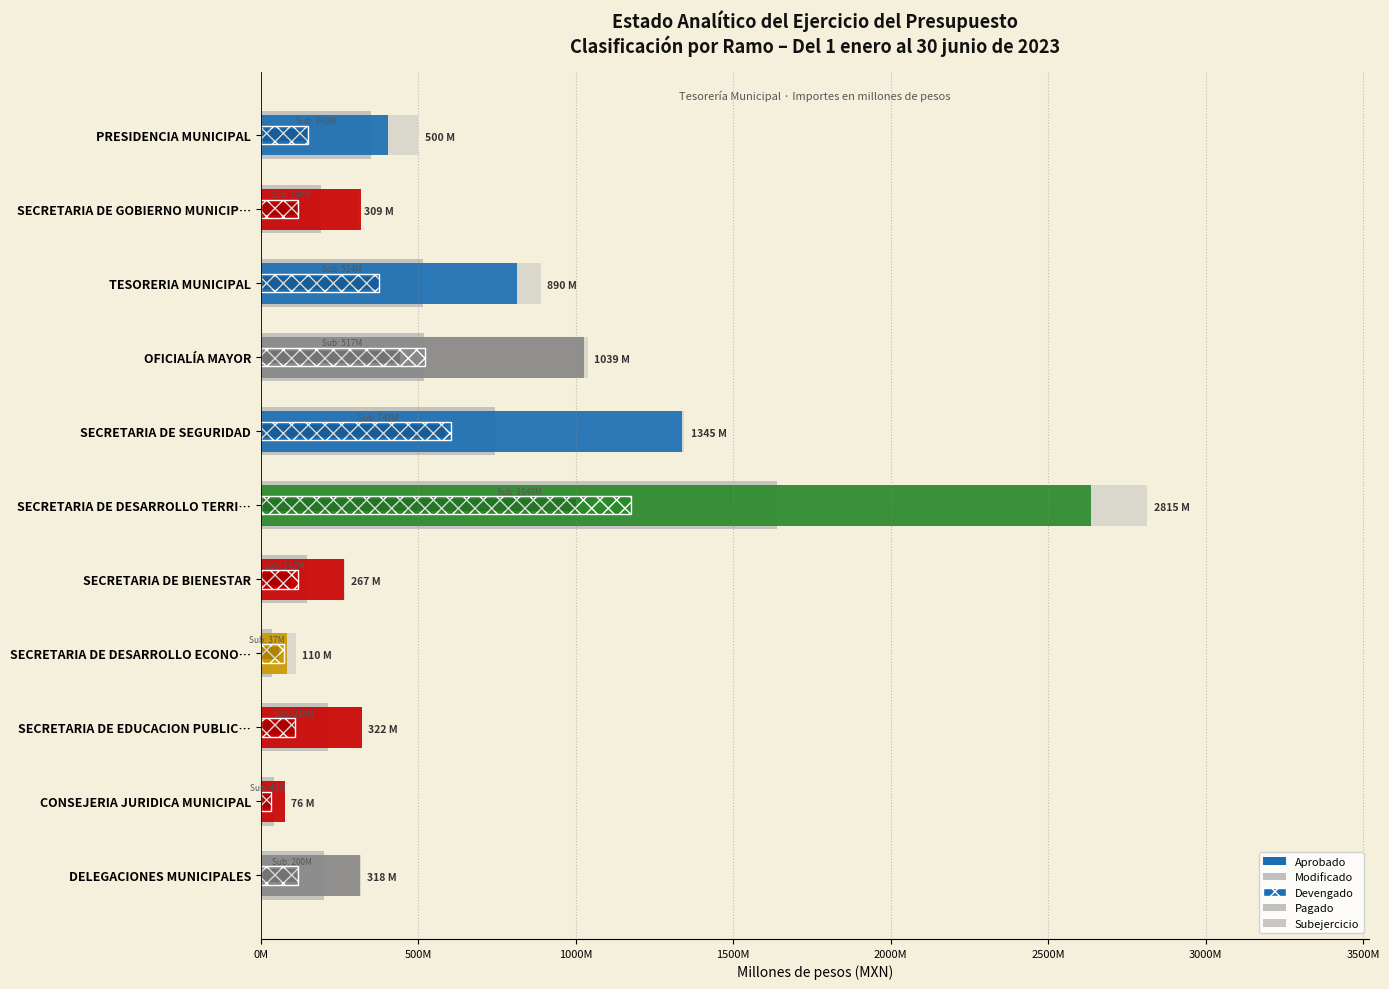

How many bars are there in total?

11